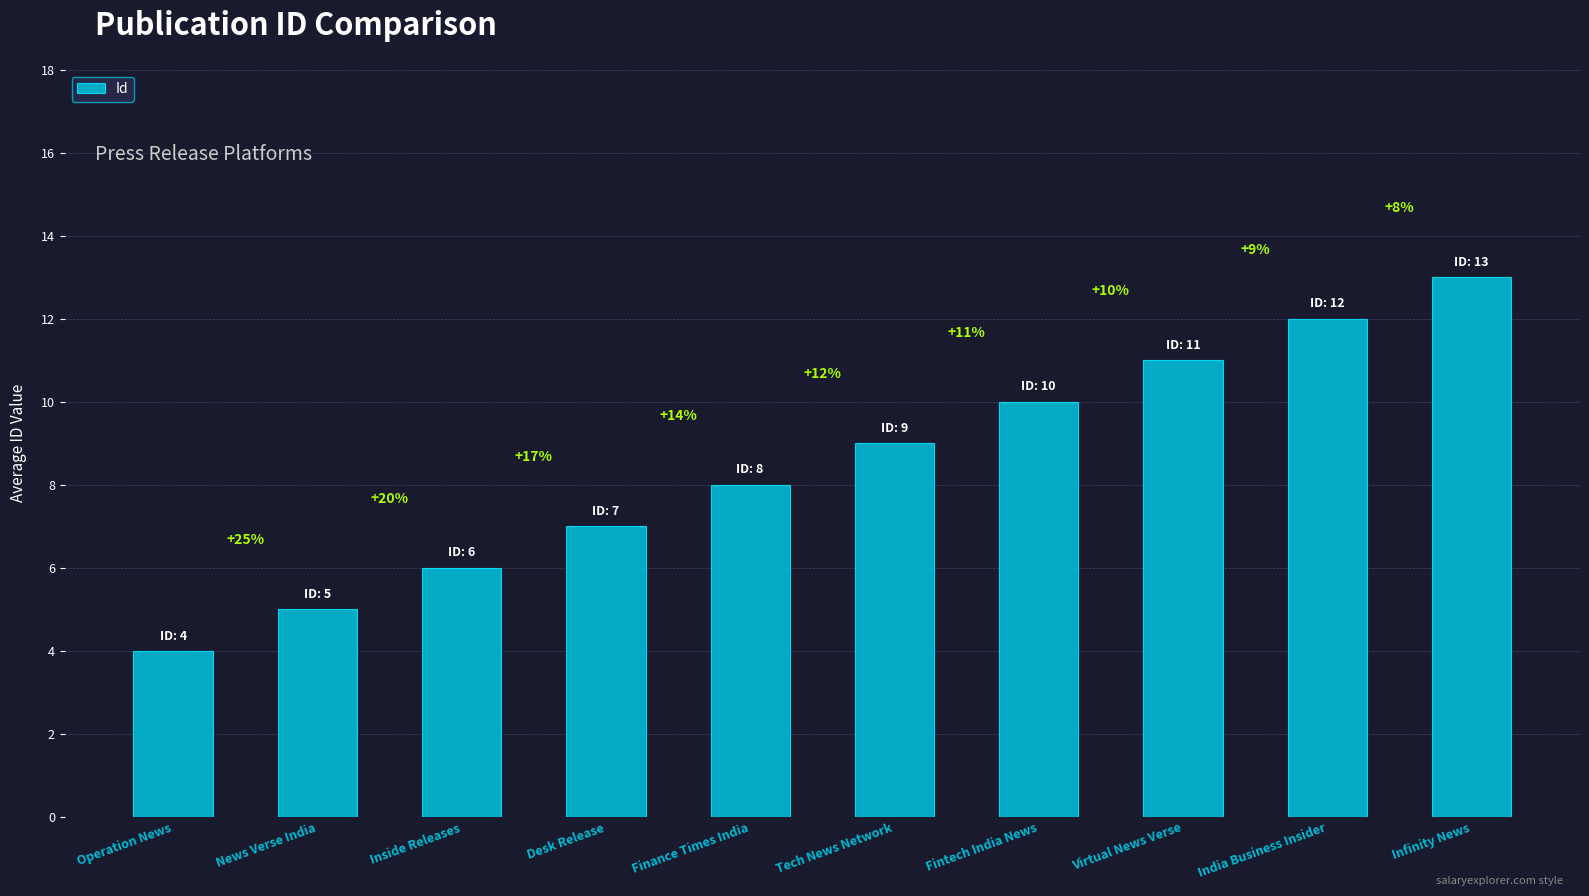

Rank the categories by value from lowest to highest.

Operation News, News Verse India, Inside Releases, Desk Release, Finance Times India, Tech News Network, Fintech India News, Virtual News Verse, India Business Insider, Infinity News